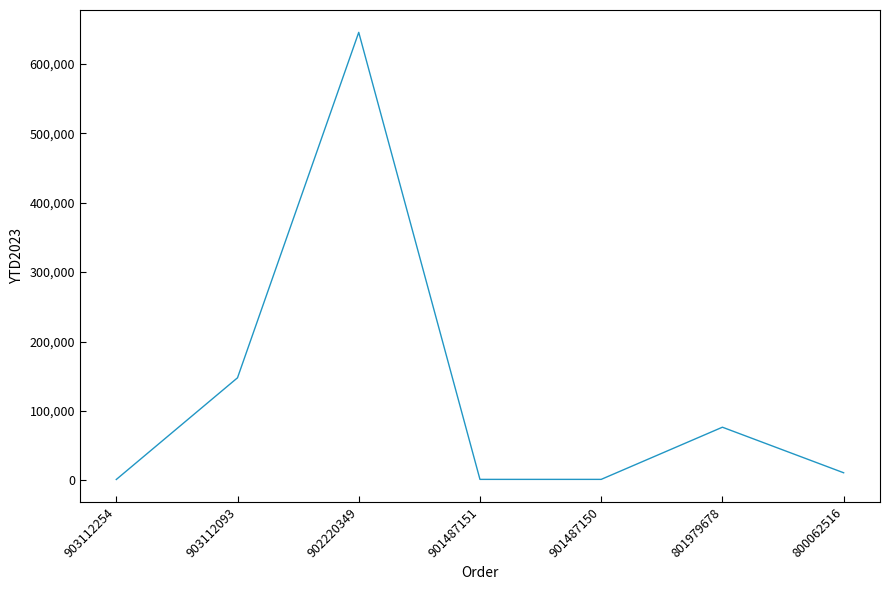

Between 903112093 and 801979678, which is larger?

903112093